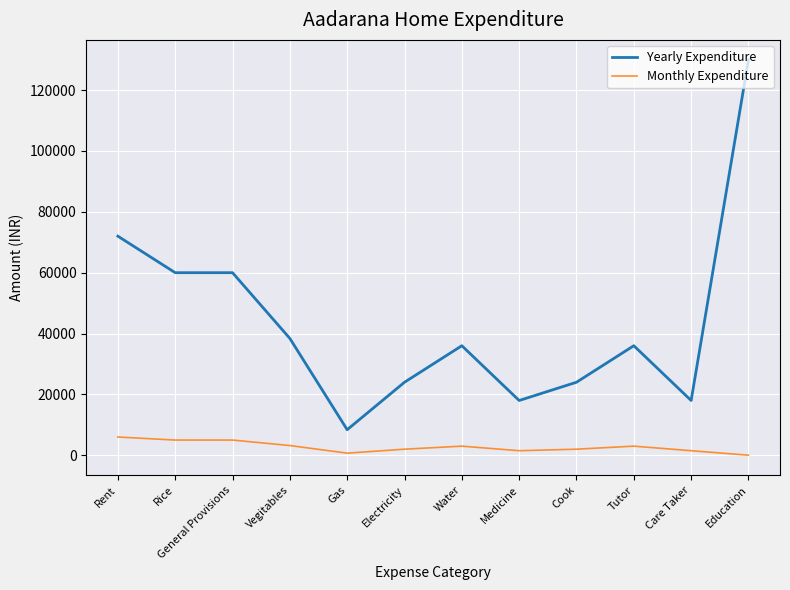

What is the total value across all series at Education?

130026